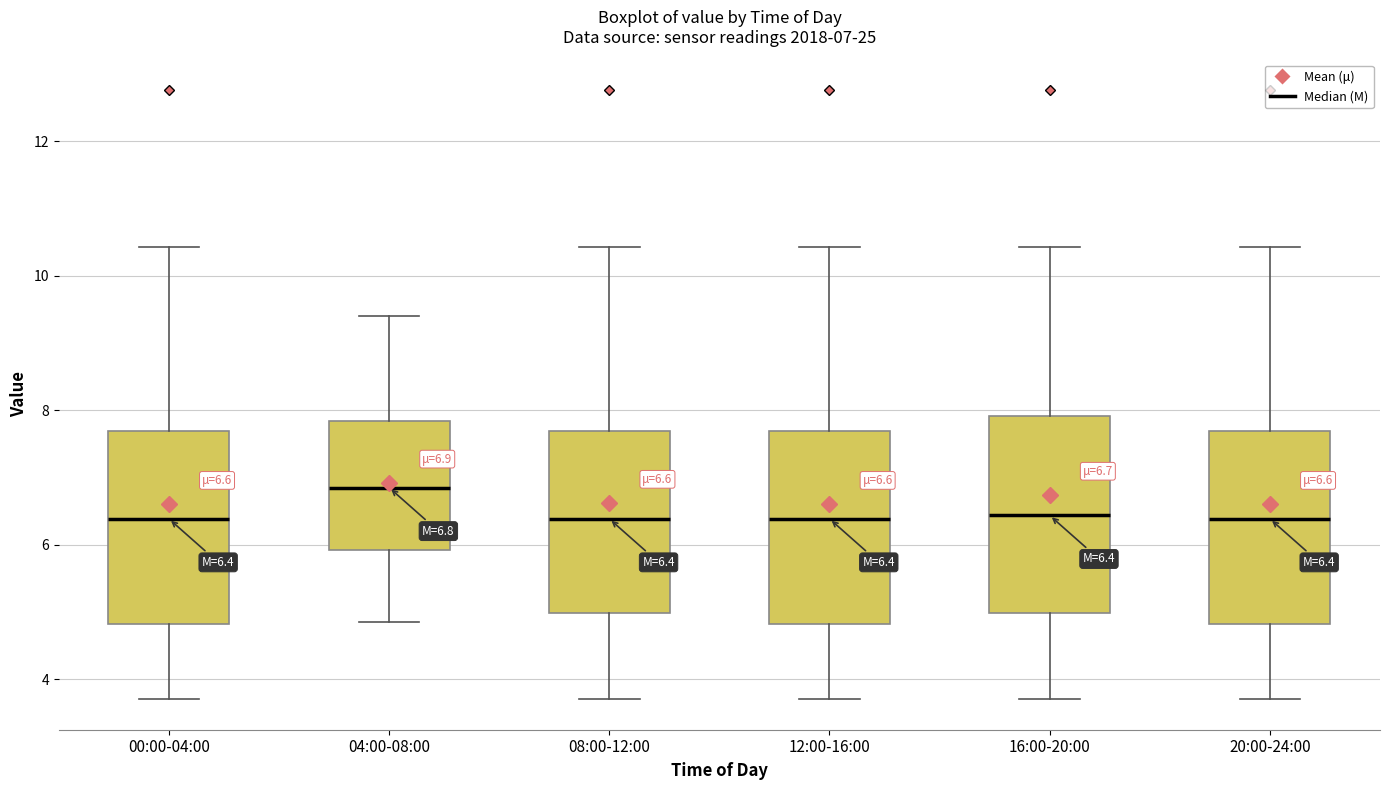

Which box has the highest median line?

04:00-08:00